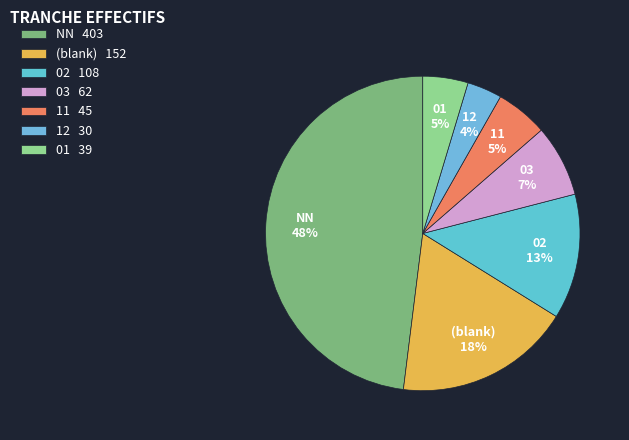

Is the sum of (blank) and 12 greater than half?

No